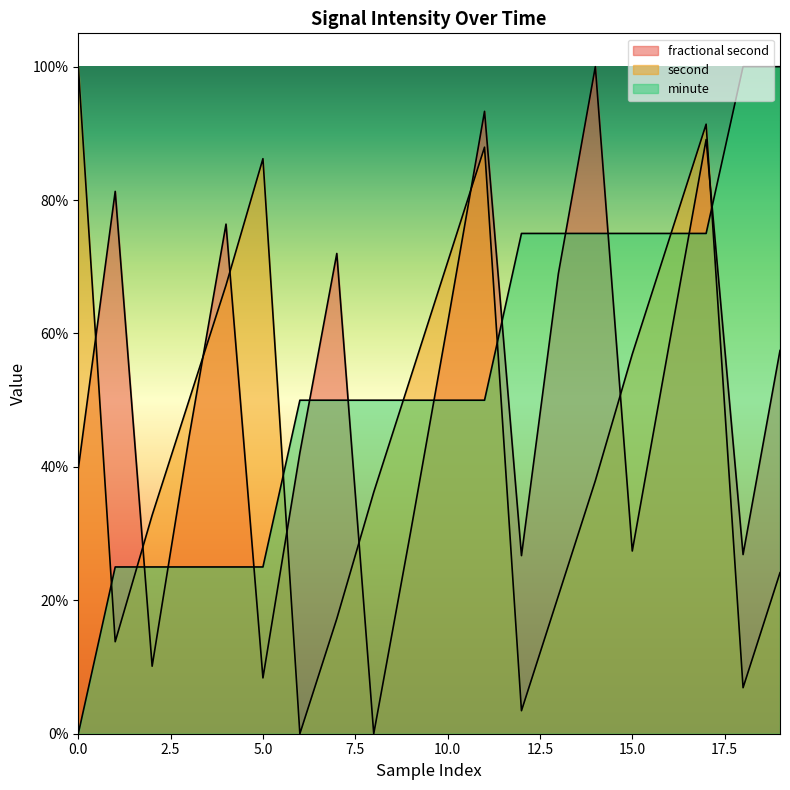

What are all the series names shown in the legend?

fractional second, second, minute